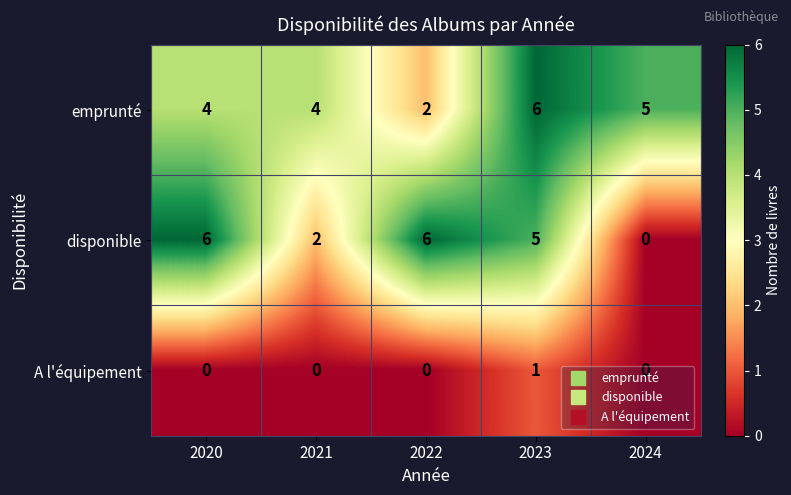

What is the approximate value of emprunté at 2024?

5